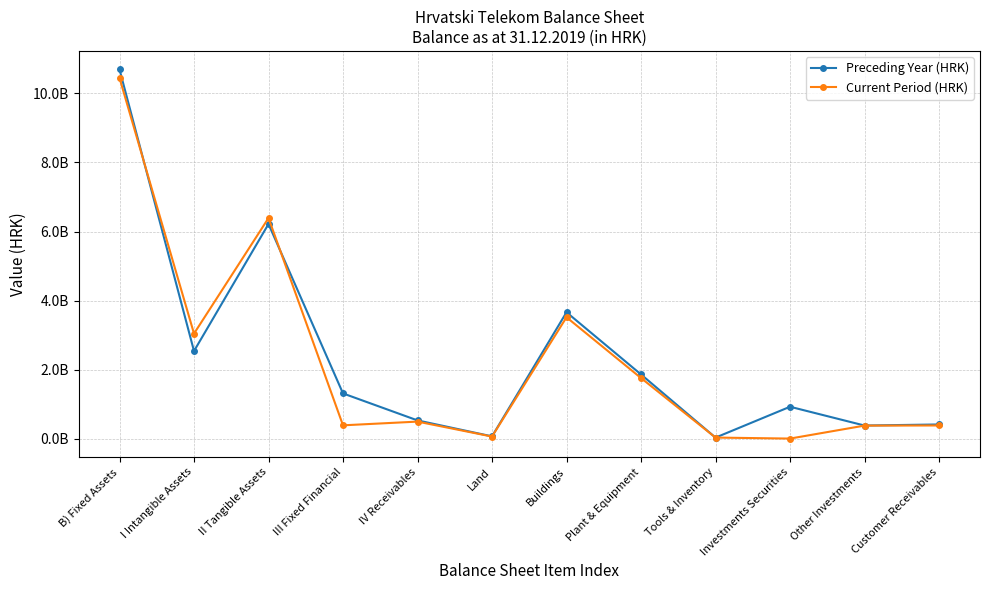

At Investments Securities, list the series in order from smallest to largest.

Current Period (HRK), Preceding Year (HRK)